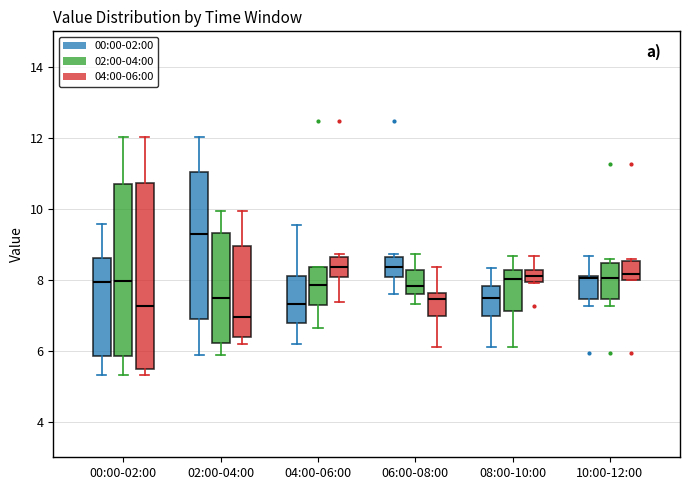

Reading left to right, transcribe this box plot: for each box, give where its median line is, the range the box spans, and where its two whiskers end, as read against the y-axis. The values are not printed on the chart, so give them approximately, as read against the axis.

00:00-02:00 (00:00-02:00): median 8.0, box 5.8 to 8.6, whiskers 5.4 to 9.6
00:00-02:00 (02:00-04:00): median 8.0, box 5.8 to 10.8, whiskers 5.4 to 12.0
00:00-02:00 (04:00-06:00): median 7.2, box 5.4 to 10.8, whiskers 5.4 (just below the box's lower edge) to 12.0
02:00-04:00 (00:00-02:00): median 9.4, box 6.8 to 11.0, whiskers 5.8 to 12.0
02:00-04:00 (02:00-04:00): median 7.4, box 6.2 to 9.4, whiskers 5.8 to 10.0
02:00-04:00 (04:00-06:00): median 7.0, box 6.4 to 9.0, whiskers 6.2 to 10.0
04:00-06:00 (00:00-02:00): median 7.4, box 6.8 to 8.2, whiskers 6.2 to 9.6
04:00-06:00 (02:00-04:00): median 7.8, box 7.2 to 8.4, whiskers 6.6 to 8.4
04:00-06:00 (04:00-06:00): median 8.4, box 8.0 to 8.6, whiskers 7.4 to 8.8
06:00-08:00 (00:00-02:00): median 8.4, box 8.0 to 8.6, whiskers 7.6 to 8.8
06:00-08:00 (02:00-04:00): median 7.8, box 7.6 to 8.2, whiskers 7.4 to 8.8
06:00-08:00 (04:00-06:00): median 7.4, box 7.0 to 7.6, whiskers 6.2 to 8.4
08:00-10:00 (00:00-02:00): median 7.4, box 7.0 to 7.8, whiskers 6.2 to 8.4
08:00-10:00 (02:00-04:00): median 8.0, box 7.2 to 8.2, whiskers 6.2 to 8.6
08:00-10:00 (04:00-06:00): median 8.2 (inside the box), box 8.0 to 8.2, whiskers 8.0 to 8.6
10:00-12:00 (00:00-02:00): median 8.0, box 7.4 to 8.2, whiskers 7.2 to 8.6
10:00-12:00 (02:00-04:00): median 8.0, box 7.4 to 8.4, whiskers 7.2 to 8.6
10:00-12:00 (04:00-06:00): median 8.2, box 8.0 to 8.6, whiskers 8.0 to 8.6 (just above the box's upper edge)